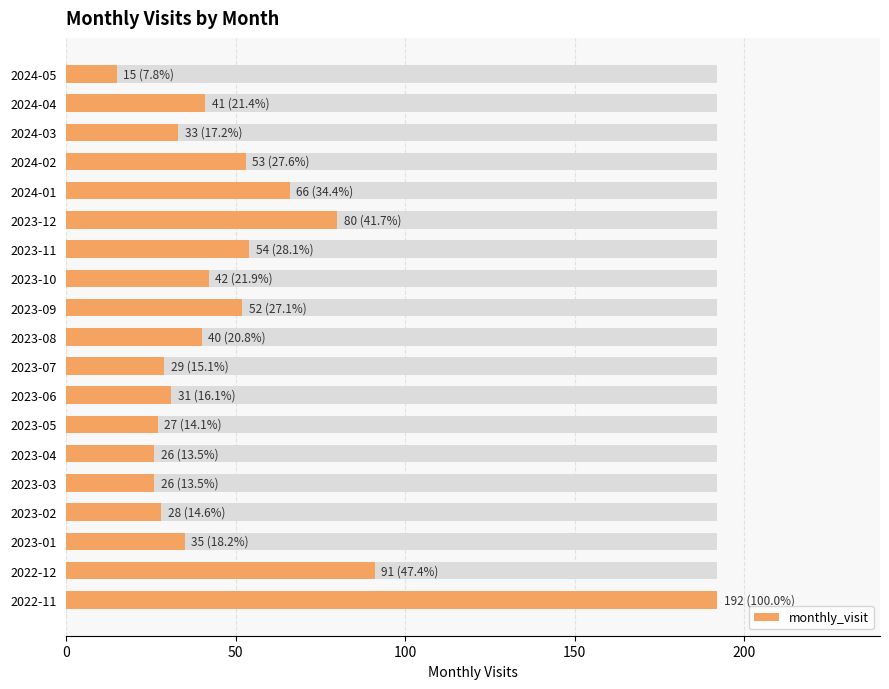

What is the value of the 2nd bar from the left?

91